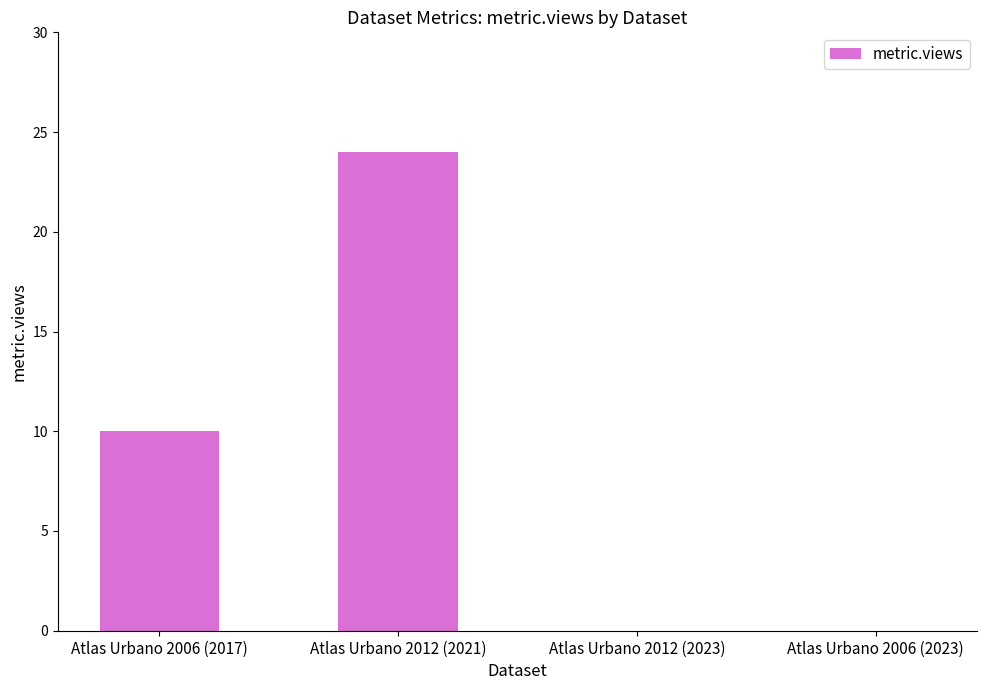

What is the sum of the values at Atlas Urbano 2012 (2021) and Atlas Urbano 2006 (2017)?

34